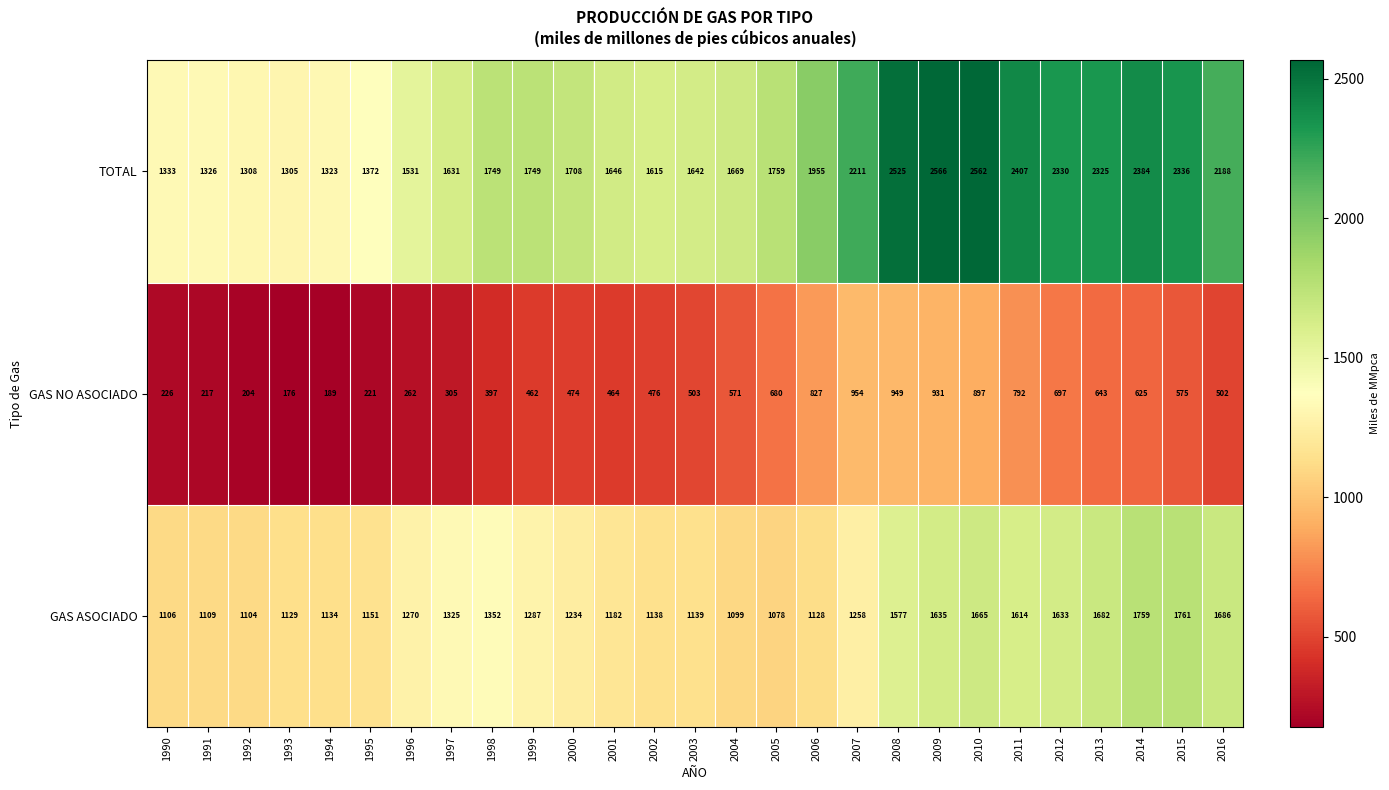

List the series in order of their peak value, highest first.

TOTAL, GAS ASOCIADO, GAS NO ASOCIADO